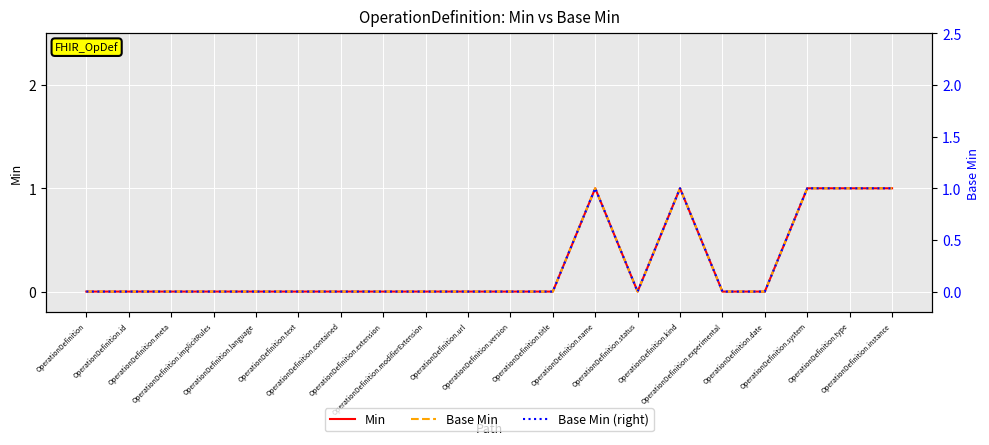

Reading left to right, list all the values displayed in this chart.

Min: OperationDefinition=0	OperationDefinition.id=0	OperationDefinition.meta=0	OperationDefinition.implicitRules=0	OperationDefinition.language=0	OperationDefinition.text=0	OperationDefinition.contained=0	OperationDefinition.extension=0	OperationDefinition.modifierExtension=0	OperationDefinition.url=0	OperationDefinition.version=0	OperationDefinition.title=0	OperationDefinition.name=1	OperationDefinition.status=0	OperationDefinition.kind=1	OperationDefinition.experimental=0	OperationDefinition.date=0	OperationDefinition.system=1	OperationDefinition.type=1	OperationDefinition.instance=1
Base Min: OperationDefinition=0	OperationDefinition.id=0	OperationDefinition.meta=0	OperationDefinition.implicitRules=0	OperationDefinition.language=0	OperationDefinition.text=0	OperationDefinition.contained=0	OperationDefinition.extension=0	OperationDefinition.modifierExtension=0	OperationDefinition.url=0	OperationDefinition.version=0	OperationDefinition.title=0	OperationDefinition.name=1	OperationDefinition.status=0	OperationDefinition.kind=1	OperationDefinition.experimental=0	OperationDefinition.date=0	OperationDefinition.system=1	OperationDefinition.type=1	OperationDefinition.instance=1
Base Min (right): OperationDefinition=0	OperationDefinition.id=0	OperationDefinition.meta=0	OperationDefinition.implicitRules=0	OperationDefinition.language=0	OperationDefinition.text=0	OperationDefinition.contained=0	OperationDefinition.extension=0	OperationDefinition.modifierExtension=0	OperationDefinition.url=0	OperationDefinition.version=0	OperationDefinition.title=0	OperationDefinition.name=1	OperationDefinition.status=0	OperationDefinition.kind=1	OperationDefinition.experimental=0	OperationDefinition.date=0	OperationDefinition.system=1	OperationDefinition.type=1	OperationDefinition.instance=1